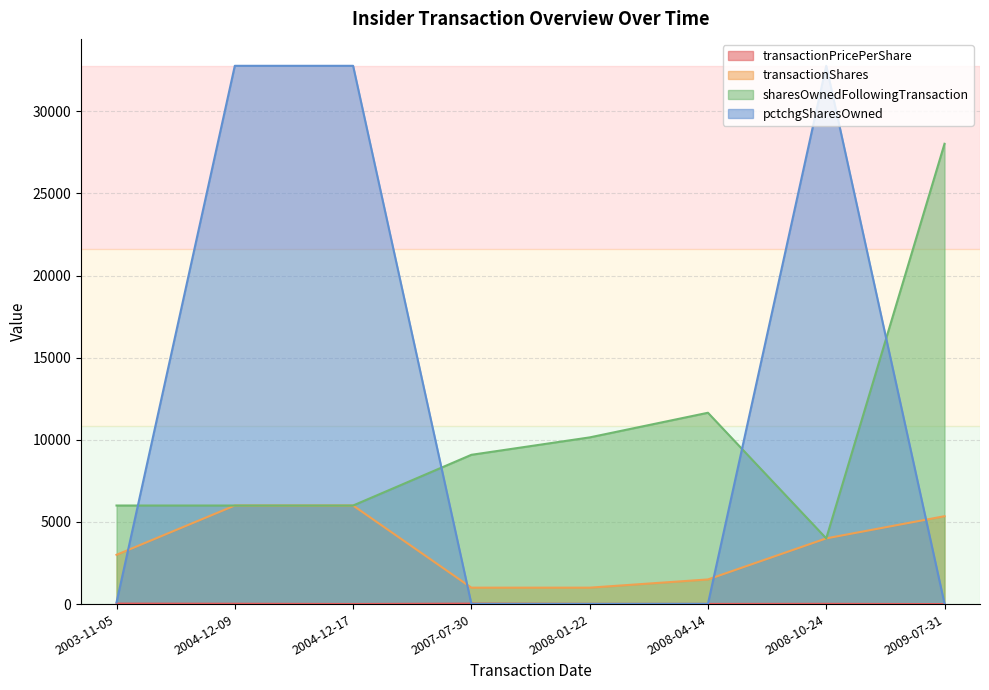

What are all the series names shown in the legend?

transactionPricePerShare, transactionShares, sharesOwnedFollowingTransaction, pctchgSharesOwned